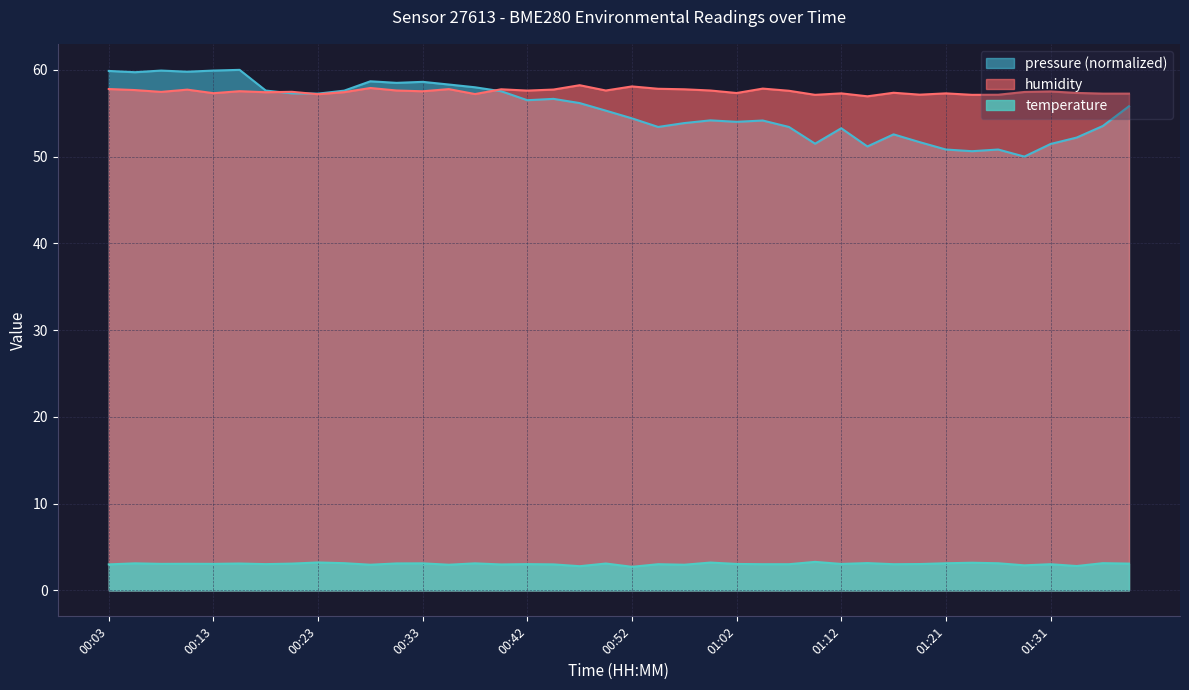

Does the chart have visible grid lines?

Yes